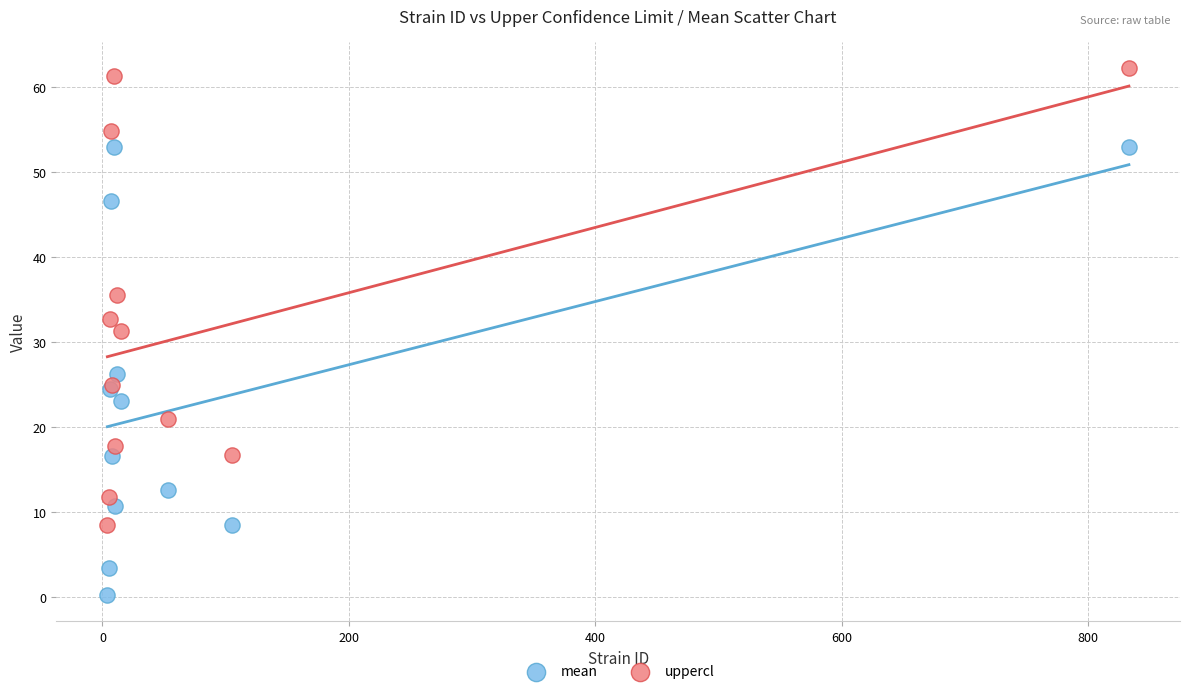

Which series has the largest Y range (max minus min)?

uppercl